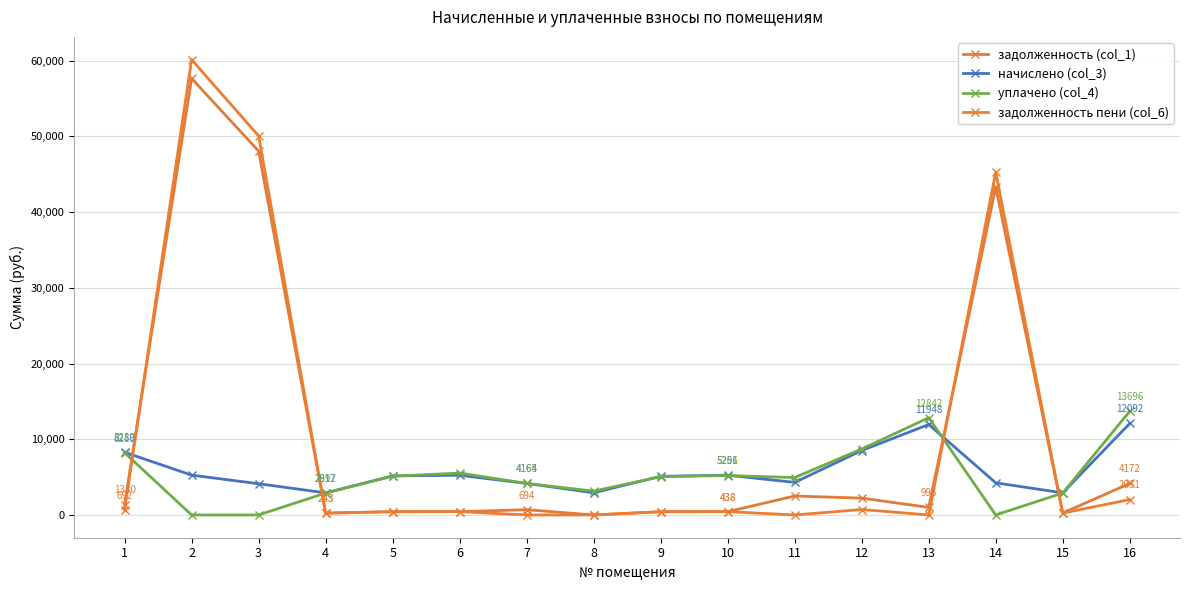

Does the chart display data point markers on the line(s)?

Yes